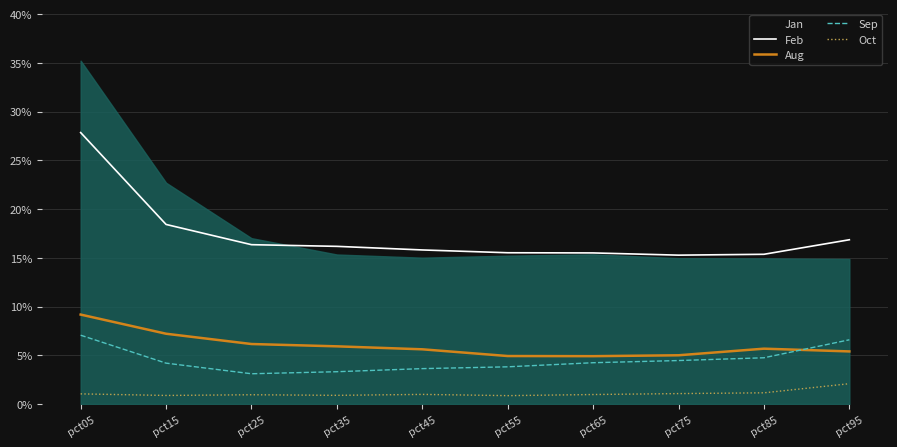

True or false: Feb and Sep intersect in this chart.

False